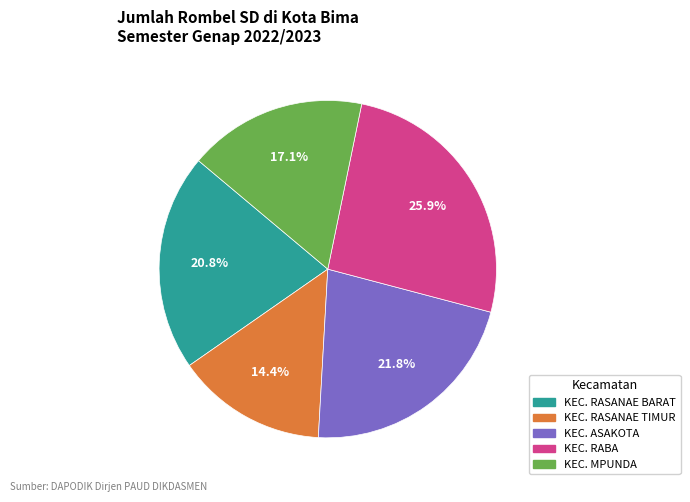

Approximately how many times larger is the value at KEC. RASANAE TIMUR compared to KEC. RASANAE BARAT?

0.7